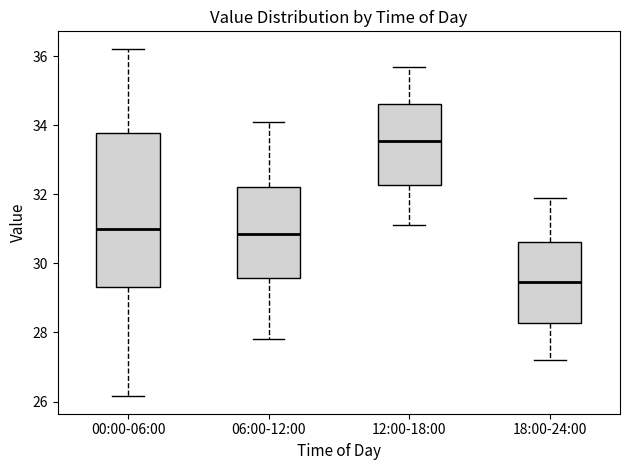

Which box is the tallest, from its lower edge to its upper edge?

00:00-06:00